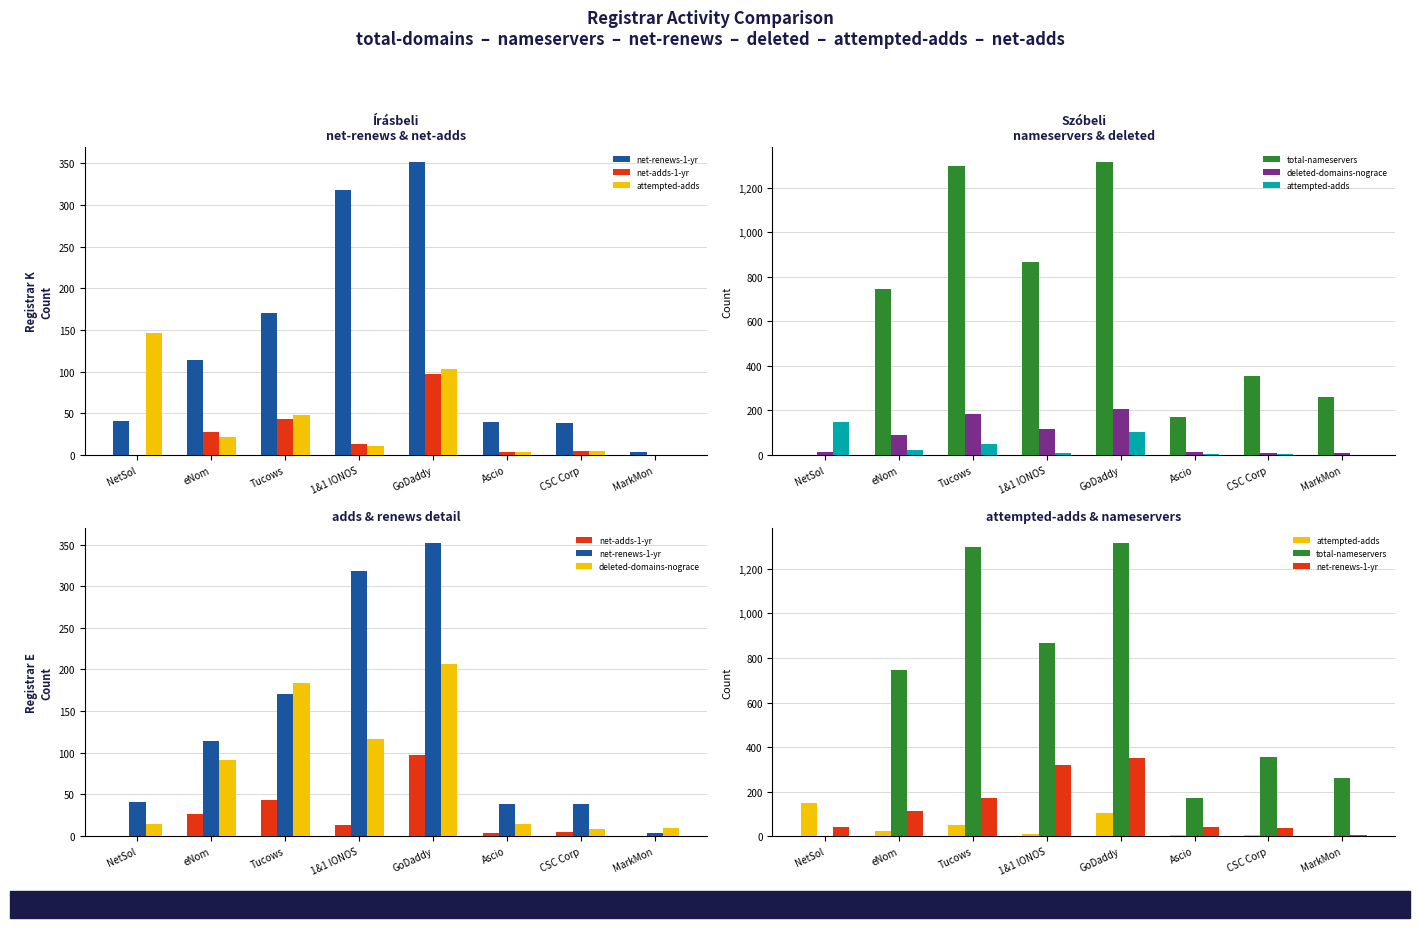

What is the sum of the deleted-domains-nograce values at GoDaddy and MarkMon?

217